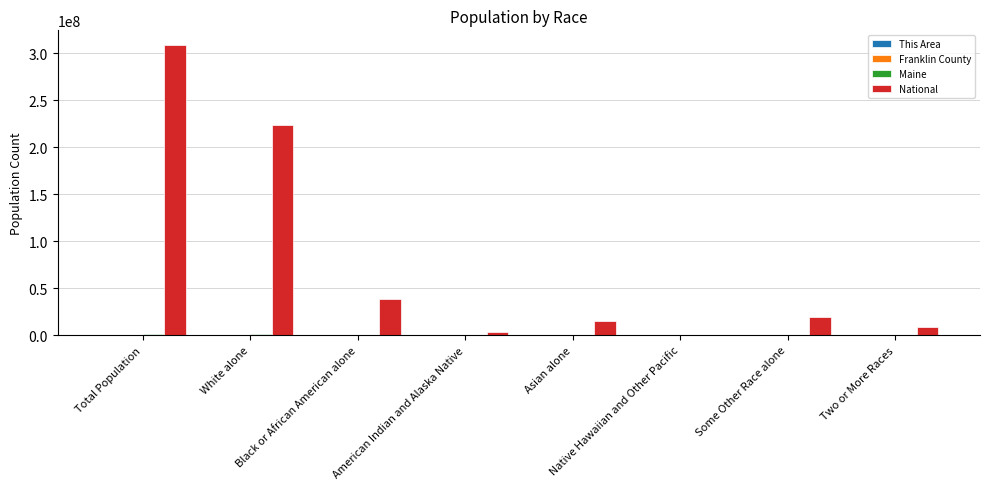

Which series has the largest total across all categories?

National